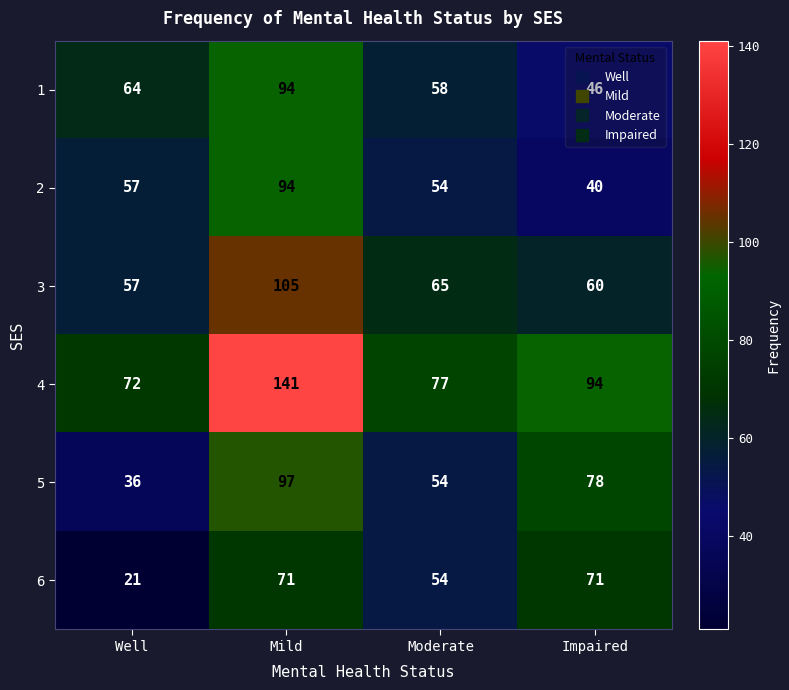

Which series has the largest total across all categories?

4